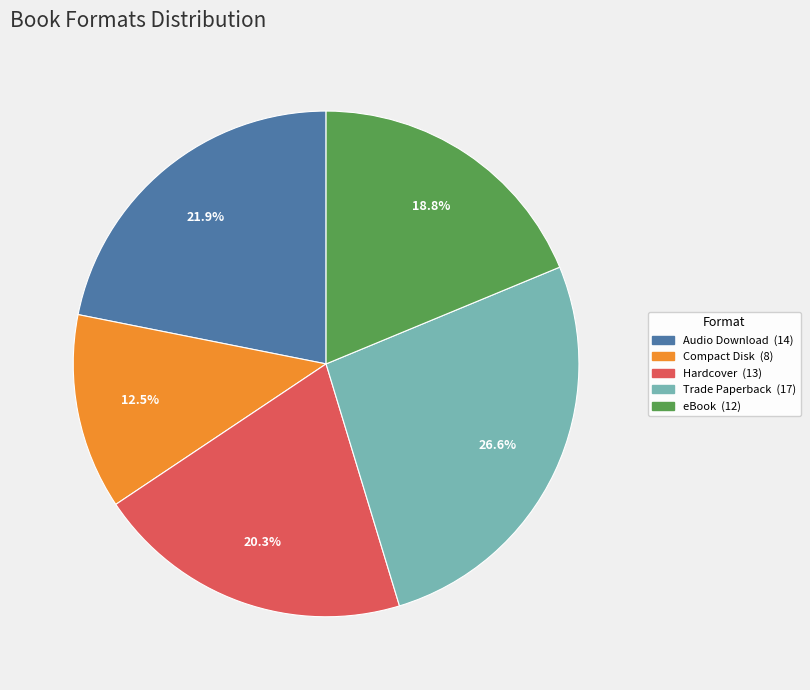

To the nearest percent, what is the combined percentage of Hardcover and Audio Download?

42%